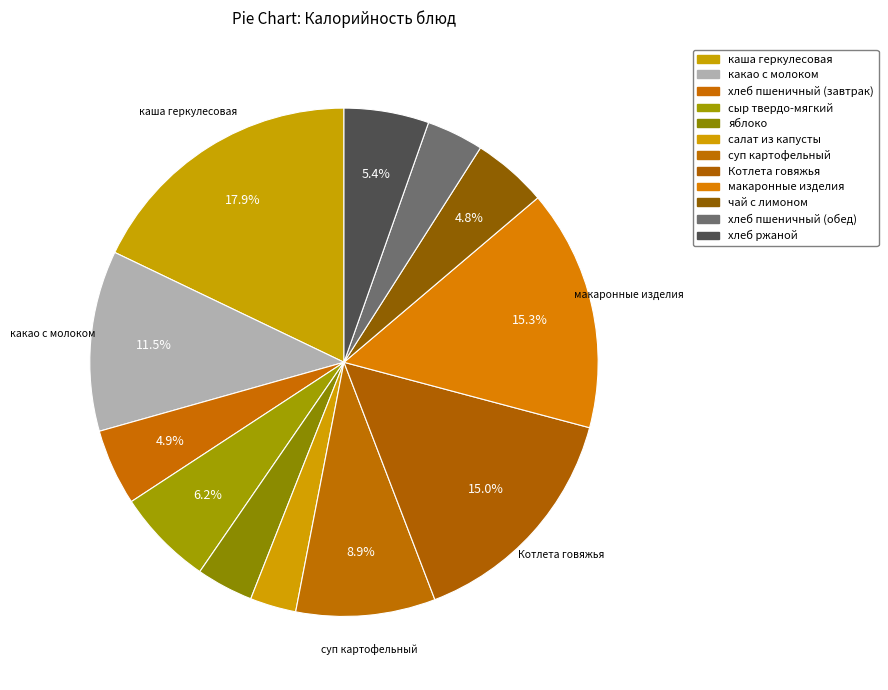

To the nearest percent, what is the difference between the largest and smallest slice percentages?

15%